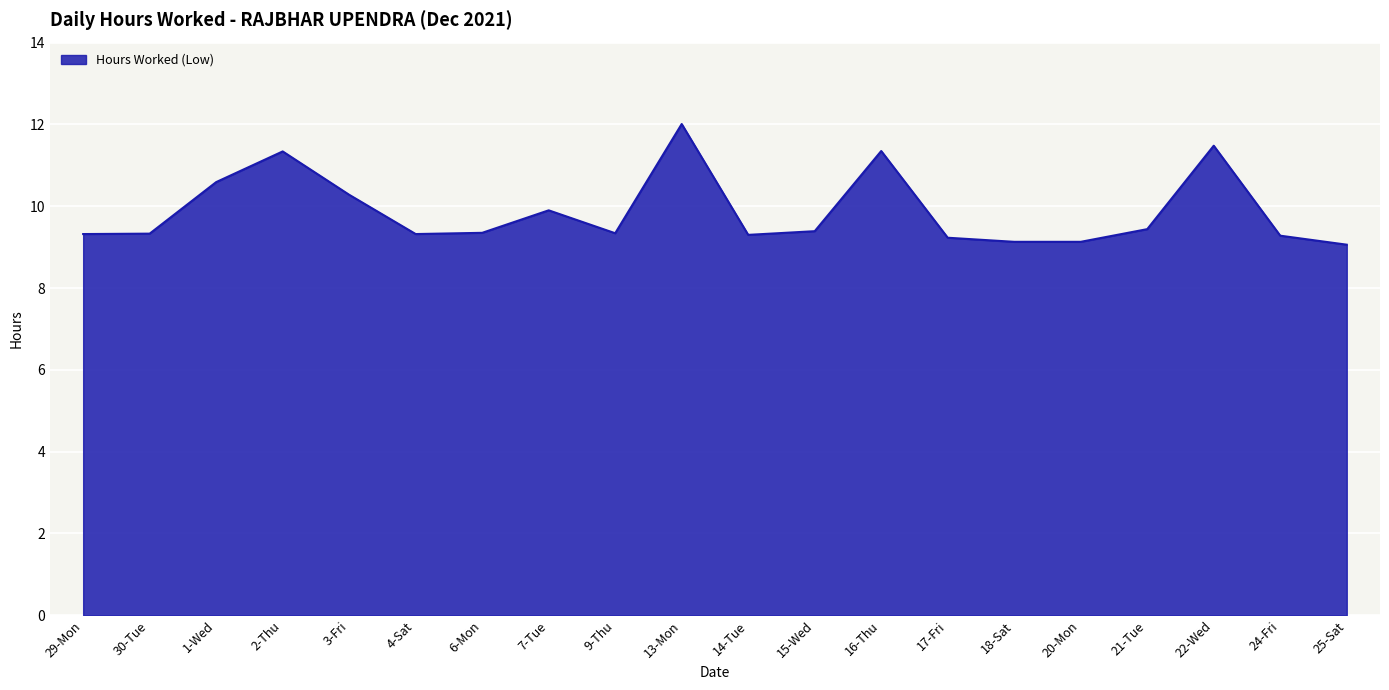

What position from the left is 30-Tue?

2